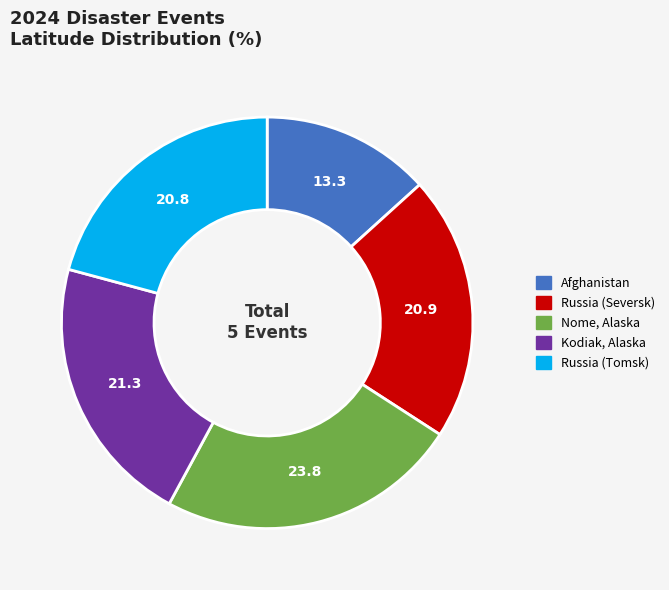

Is it true that Russia (Seversk) is 21% of the pie?

True